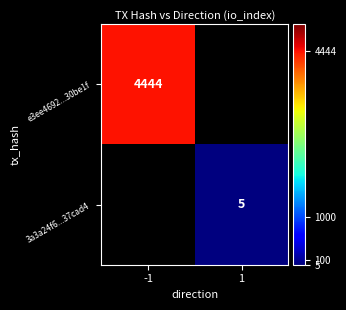

Is it true that e3ee4692...30be1f equals 7346.0 at -1?

False